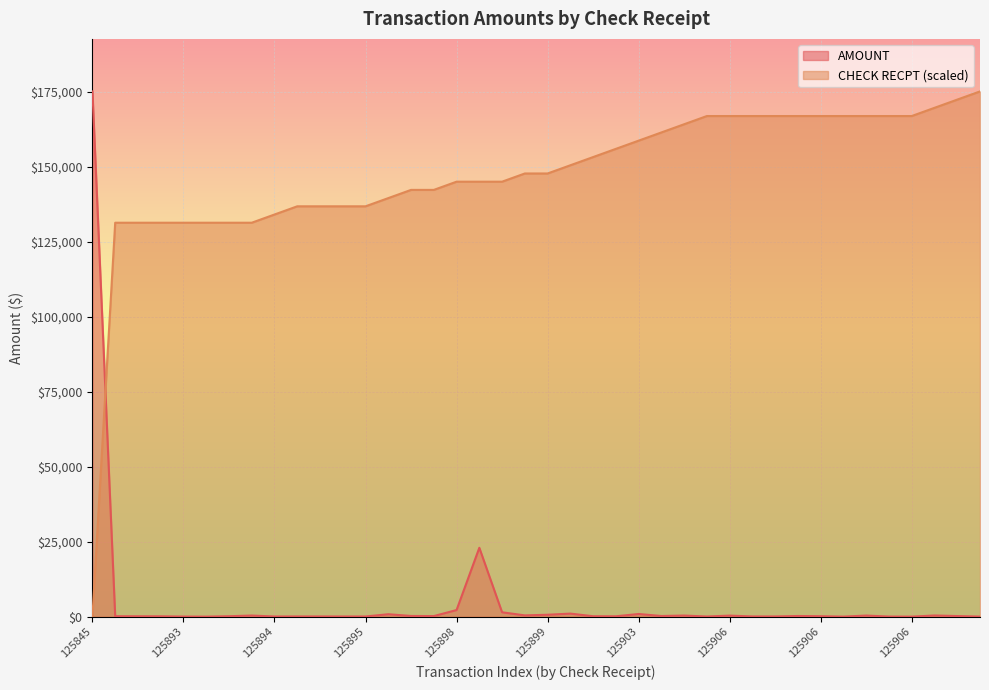

How many lines are shown in the chart?

2